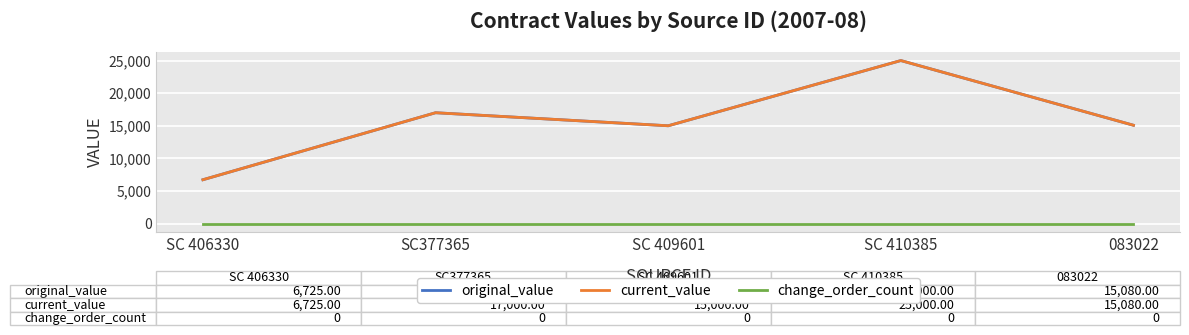

What is the highest value of the current_value series?

25000